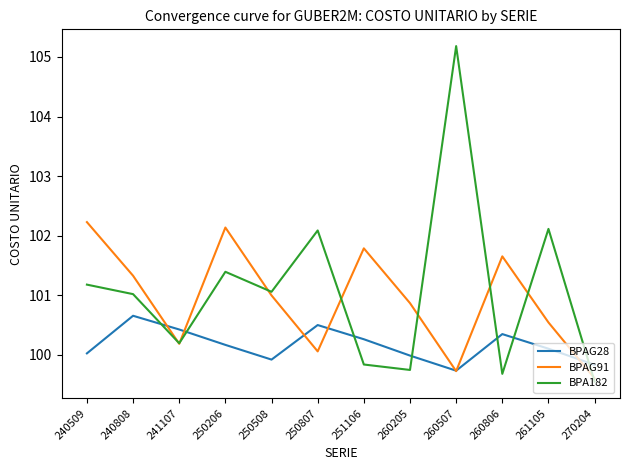

True or false: BPAG28 has a value of 168.0 at 261105.

False